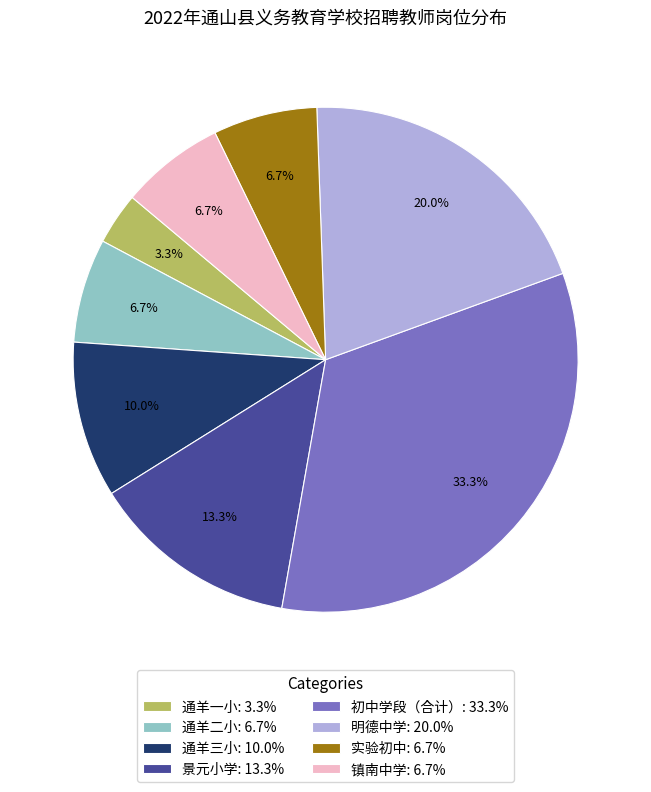

True or false: 通羊三小 accounts for 21% of the total.

False